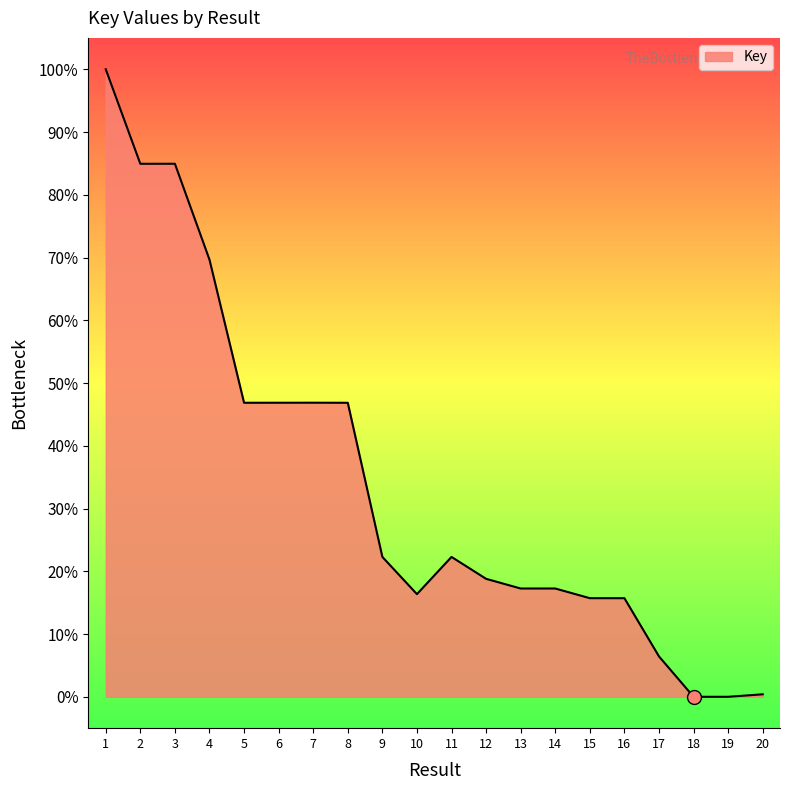

What is the average value?

34.0